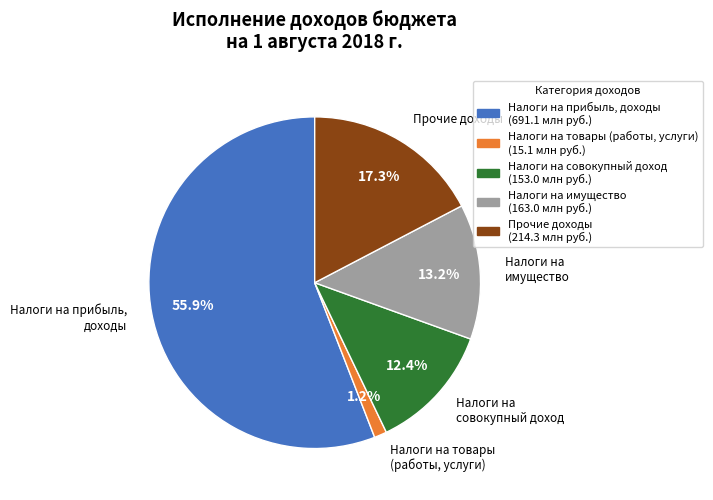

Does any single category account for the majority?

Yes